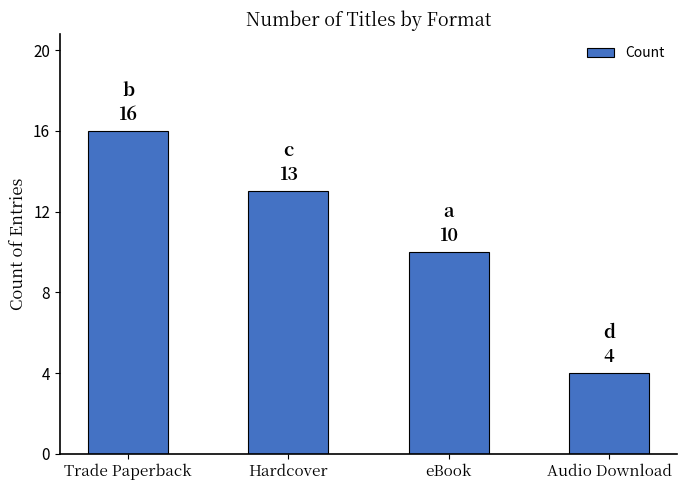

Which label corresponds to the smallest value in the chart?

Audio Download